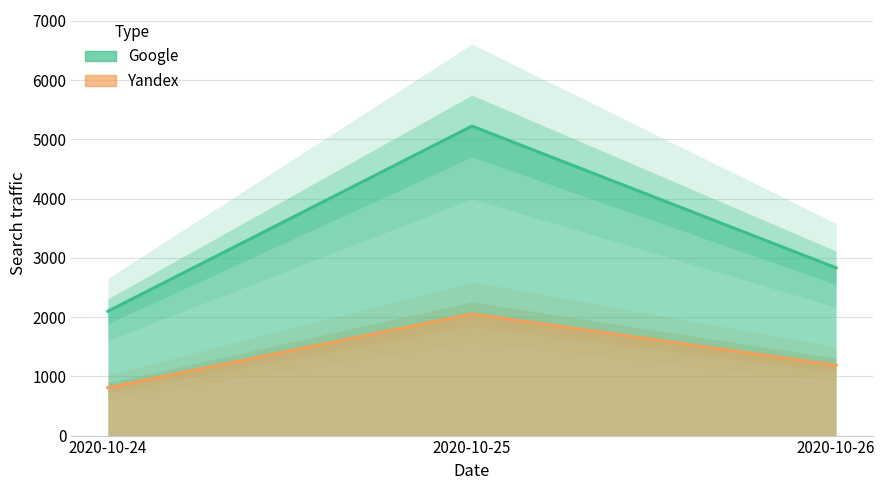

Count the number of categories in the chart.

3